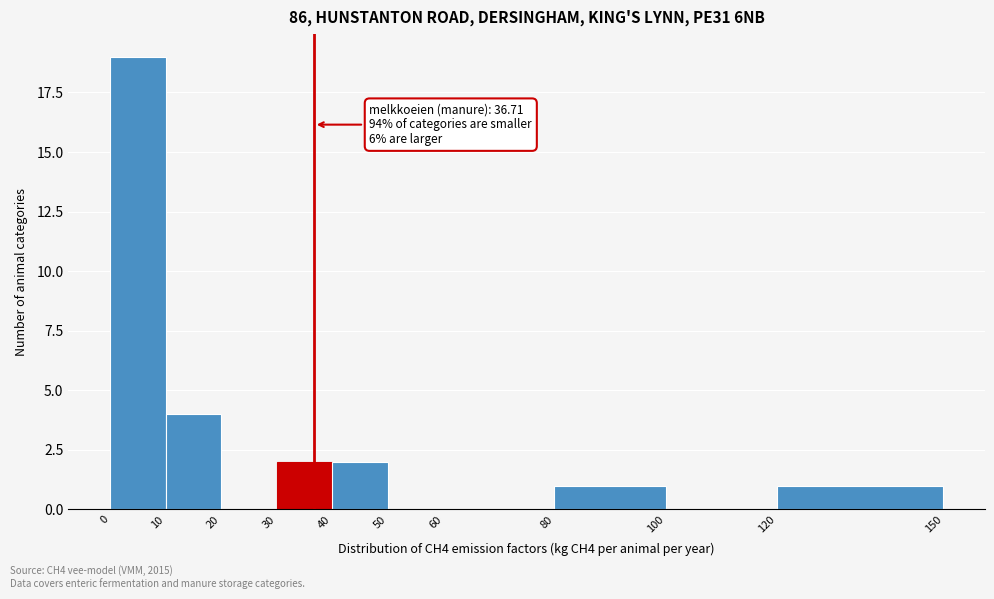

Which range on the x-axis has the tallest bar?

0 to 10